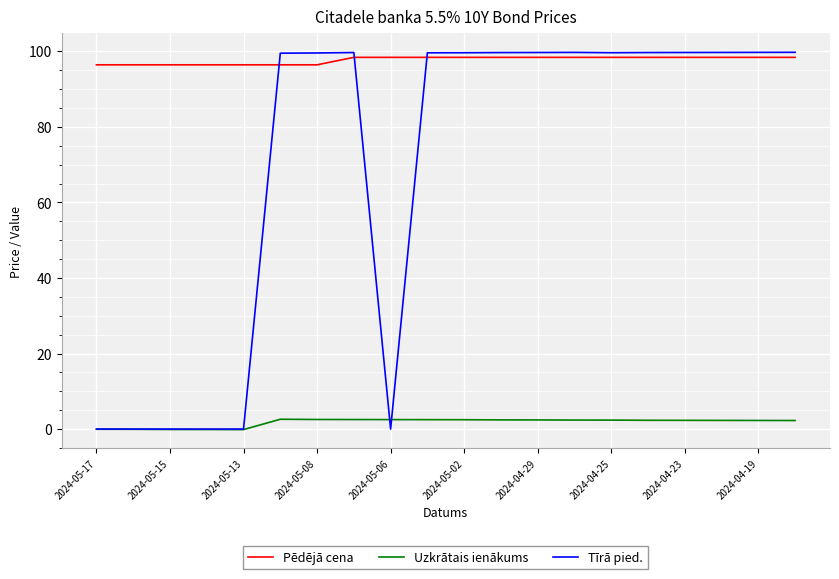

What is the average value of the Uzkrātais ienākums series?

1.8